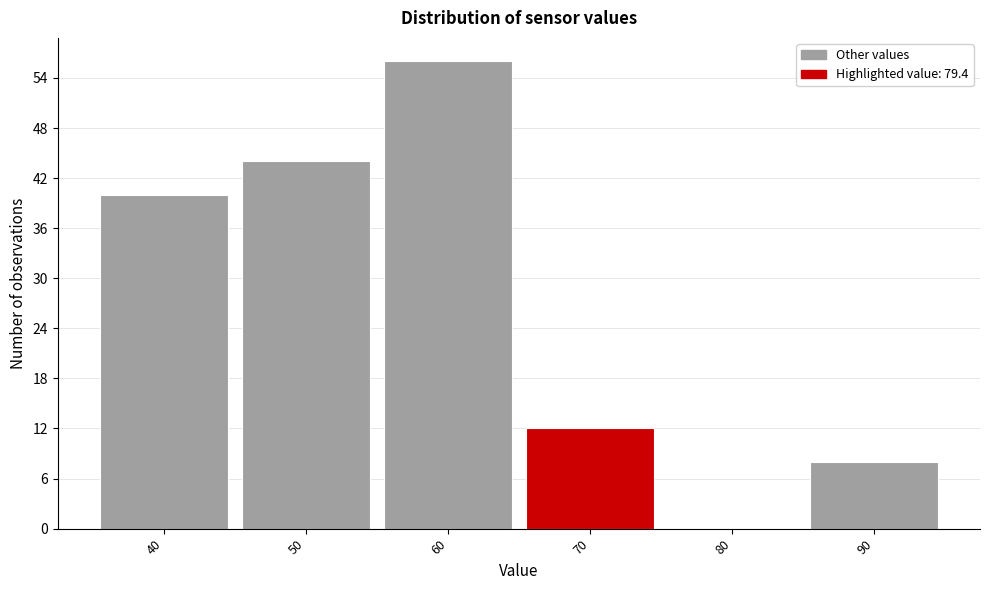

Reading left to right, what are all the values shown in this chart?

40=40	50=44	60=56	70=12	80=0	90=8